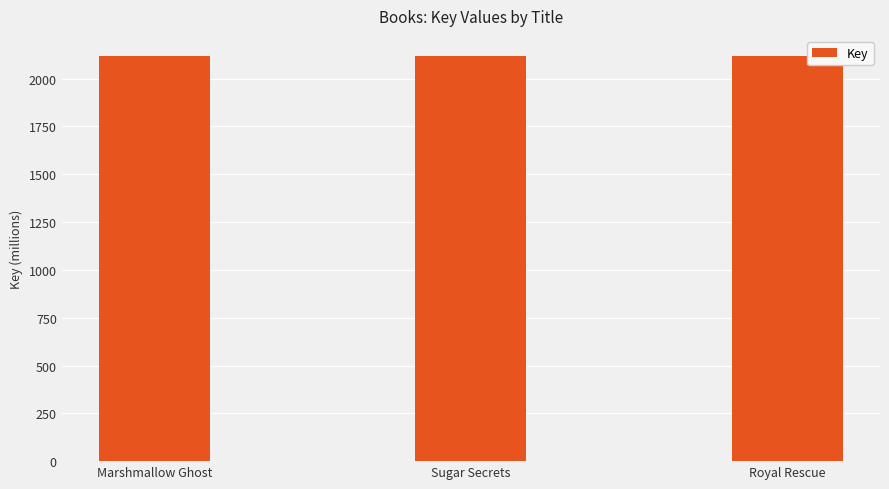

What is the greatest value displayed?

2117.8